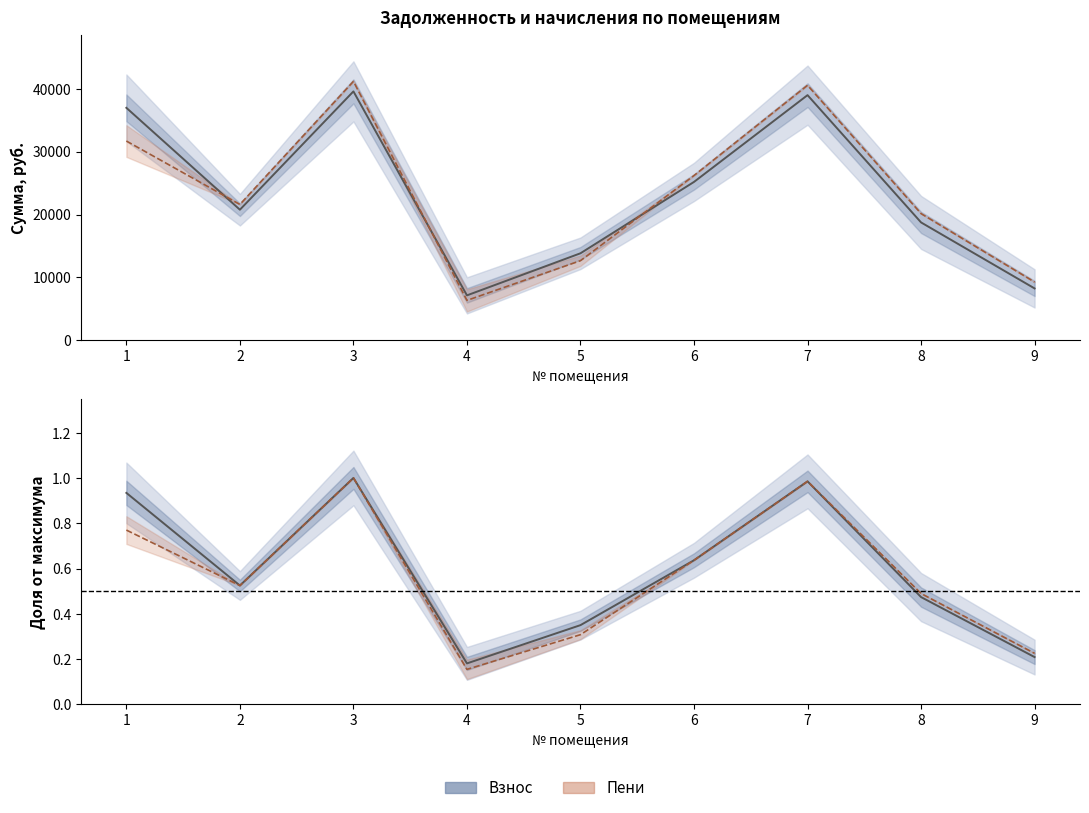

Count the number of data series in this chart.

4